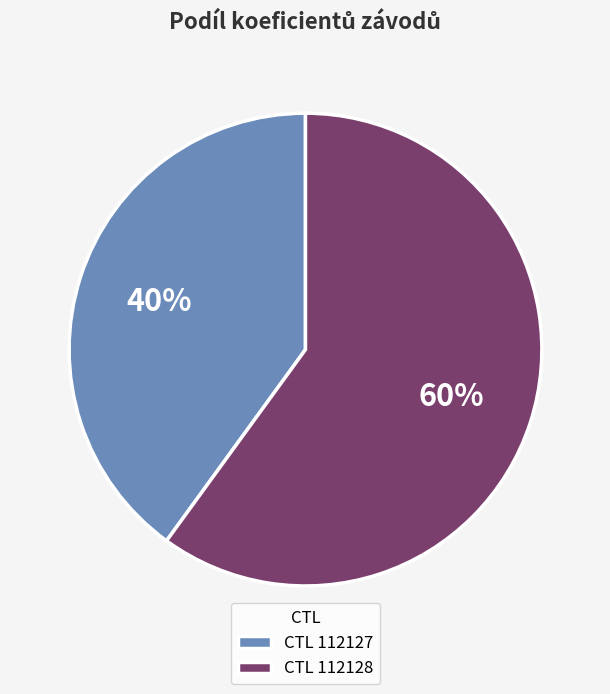

What is the smallest slice in the pie chart?

CTL 112127